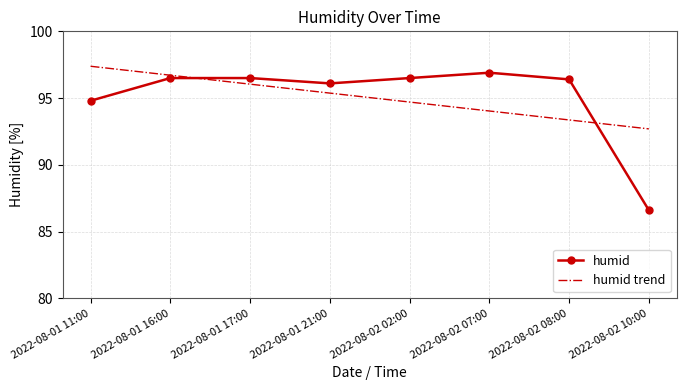

The humid trend series shows 35.0 at 2022-08-02 08:00. True or false?

False